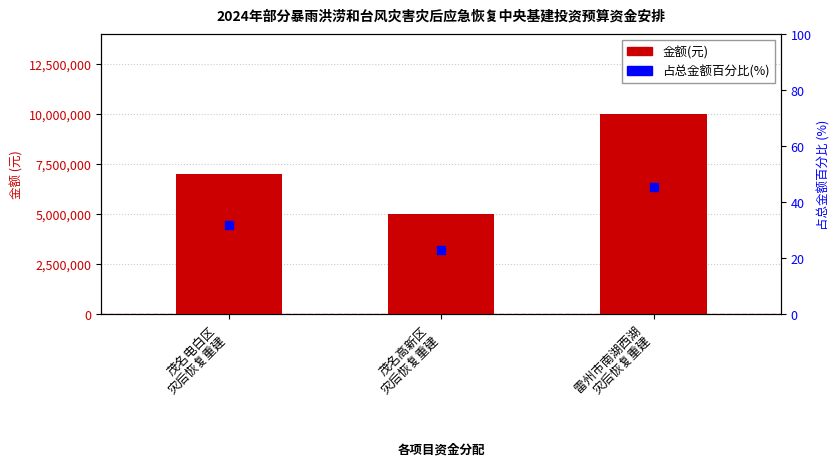

At how many categories does at least one series exceed 16?

3